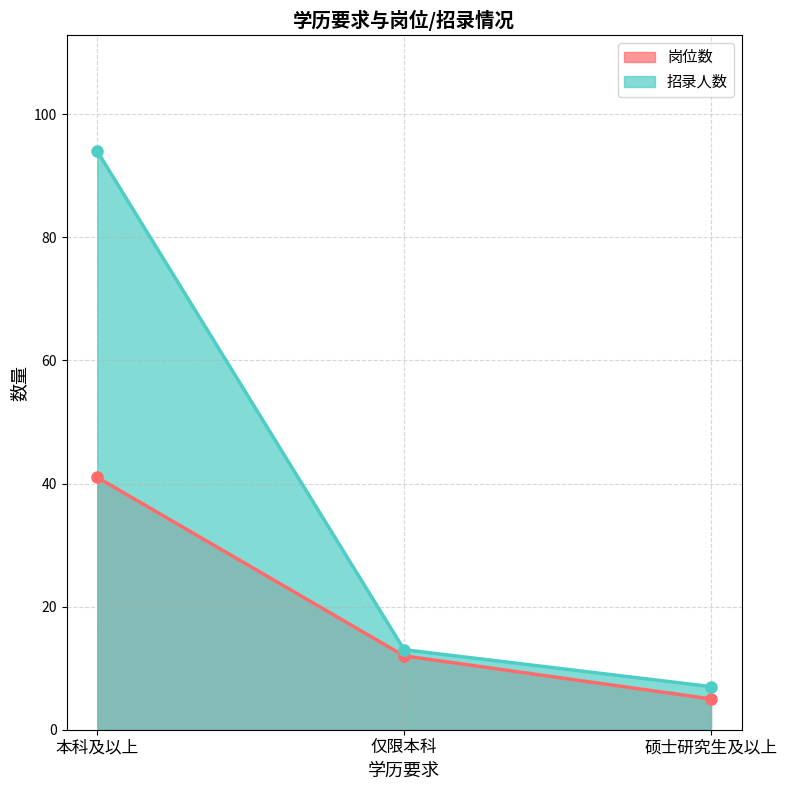

What is the label of the 2nd point from the left?

仅限本科